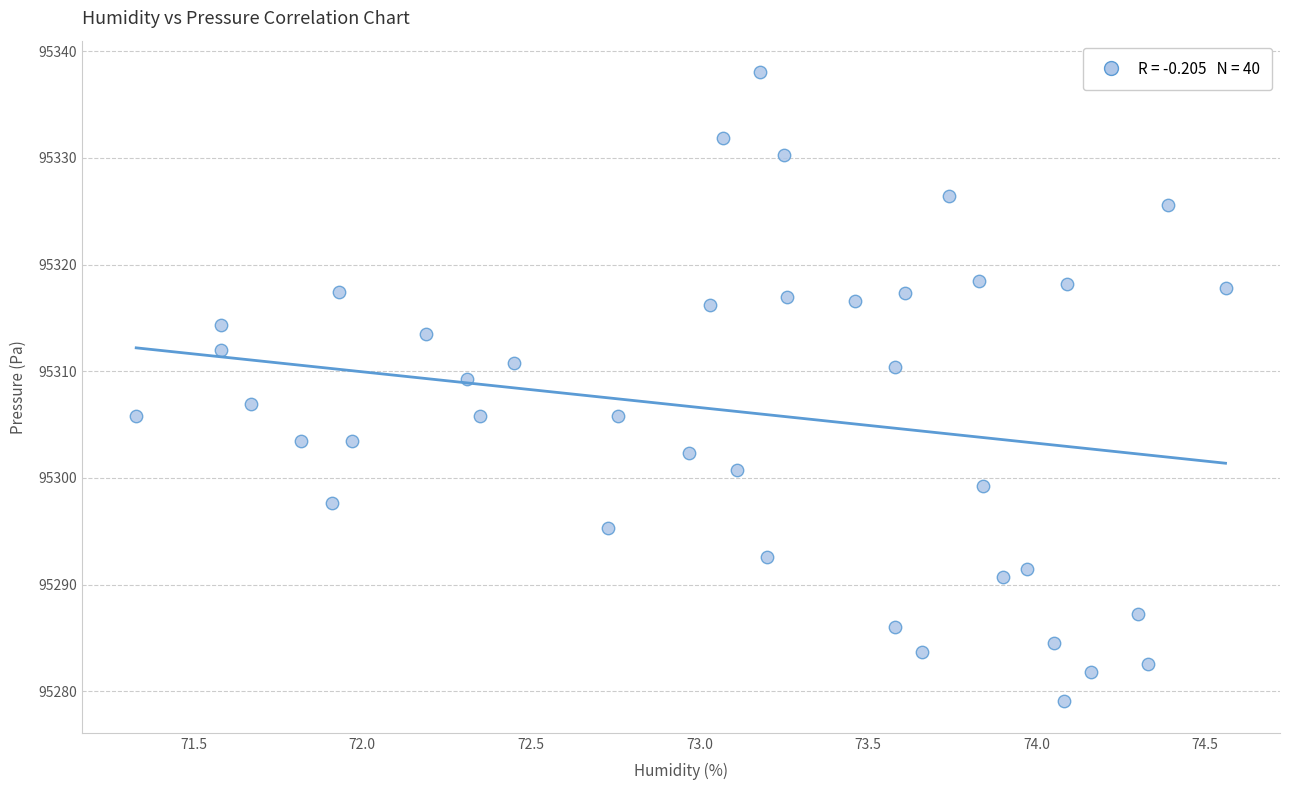

What is the range of X values (max minus min)?

3.2